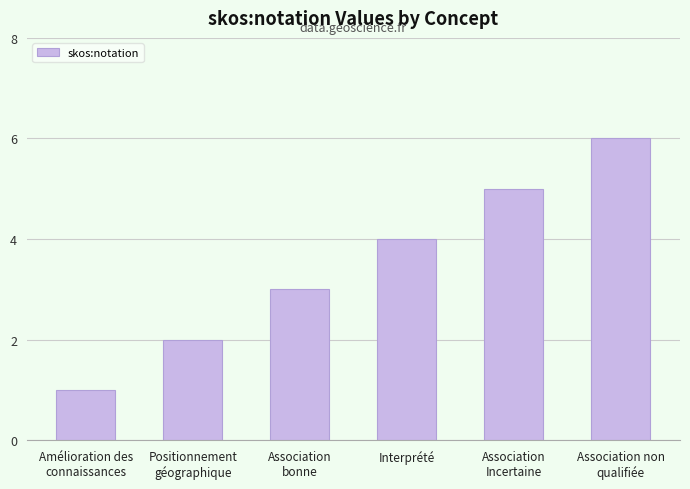

Which has a higher value, Association non
qualifiée or Positionnement
géographique?

Association non
qualifiée